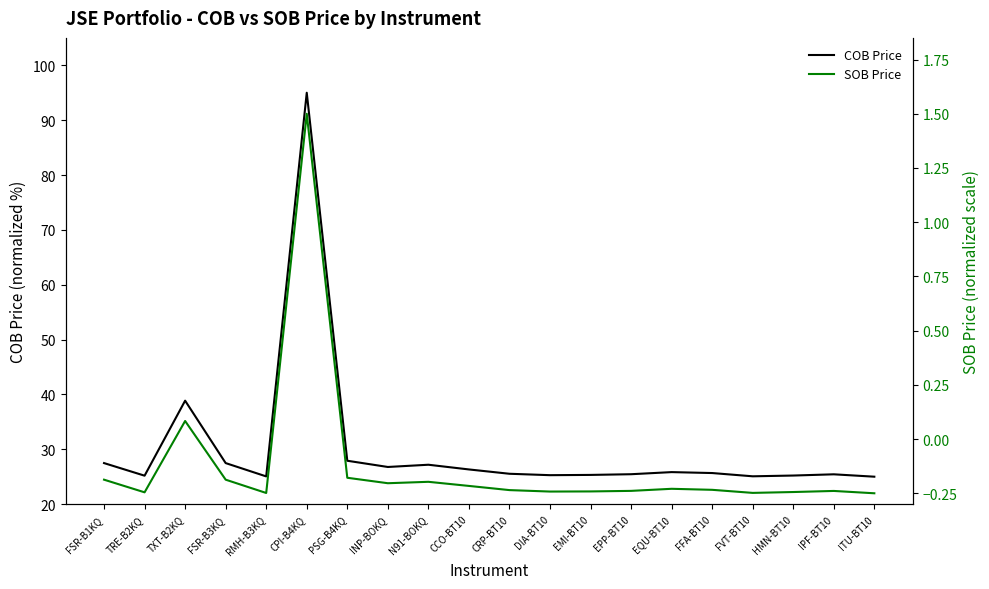

Reading left to right, what are all the values shown in this chart?

COB Price: FSR-B1KQ=27.5	TRE-B2KQ=25.2	TXT-B2KQ=38.9	FSR-B3KQ=27.5	RMH-B3KQ=25.1	CPI-B4KQ=95.0	PSG-B4KQ=27.9	INP-BOKQ=26.8	N91-BOKQ=27.2	CCO-BT10=26.3	CRP-BT10=25.5	DIA-BT10=25.3	EMI-BT10=25.3	EPP-BT10=25.5	EQU-BT10=25.8	FFA-BT10=25.7	FVT-BT10=25.1	HMN-BT10=25.2	IPF-BT10=25.4	ITU-BT10=25.0
SOB Price: FSR-B1KQ=-0.2	TRE-B2KQ=-0.2	TXT-B2KQ=0.1	FSR-B3KQ=-0.2	RMH-B3KQ=-0.2	CPI-B4KQ=1.5	PSG-B4KQ=-0.2	INP-BOKQ=-0.2	N91-BOKQ=-0.2	CCO-BT10=-0.2	CRP-BT10=-0.2	DIA-BT10=-0.2	EMI-BT10=-0.2	EPP-BT10=-0.2	EQU-BT10=-0.2	FFA-BT10=-0.2	FVT-BT10=-0.2	HMN-BT10=-0.2	IPF-BT10=-0.2	ITU-BT10=-0.2